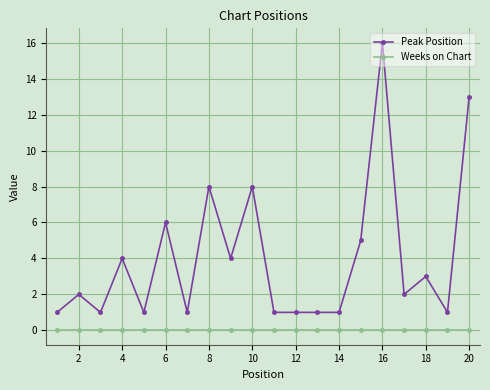

True or false: Peak Position has more than 2 points higher than both neighbors.

True